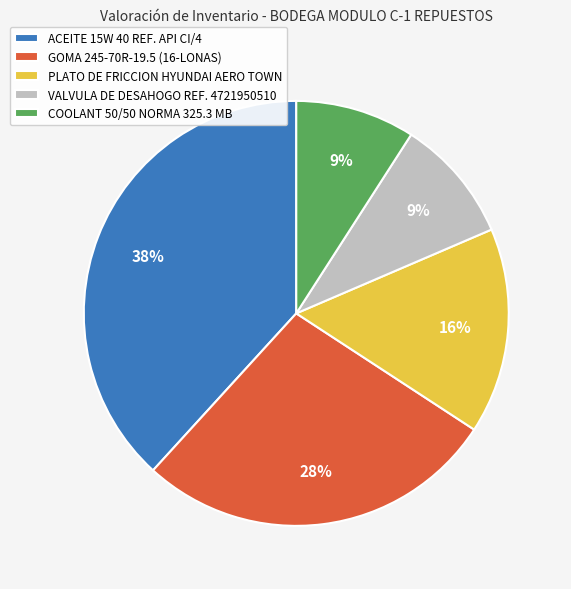

Which has a higher value, COOLANT 50/50 NORMA 325.3 MB or ACEITE 15W 40 REF. API CI/4?

ACEITE 15W 40 REF. API CI/4